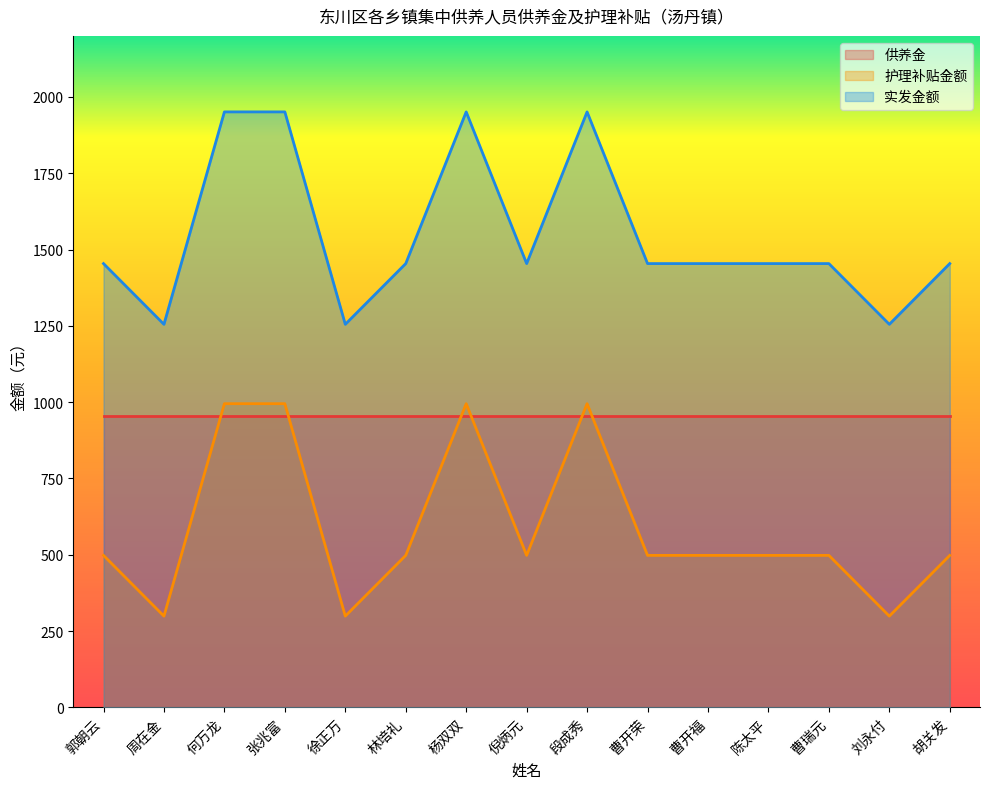

What position from the left is 林培礼?

6